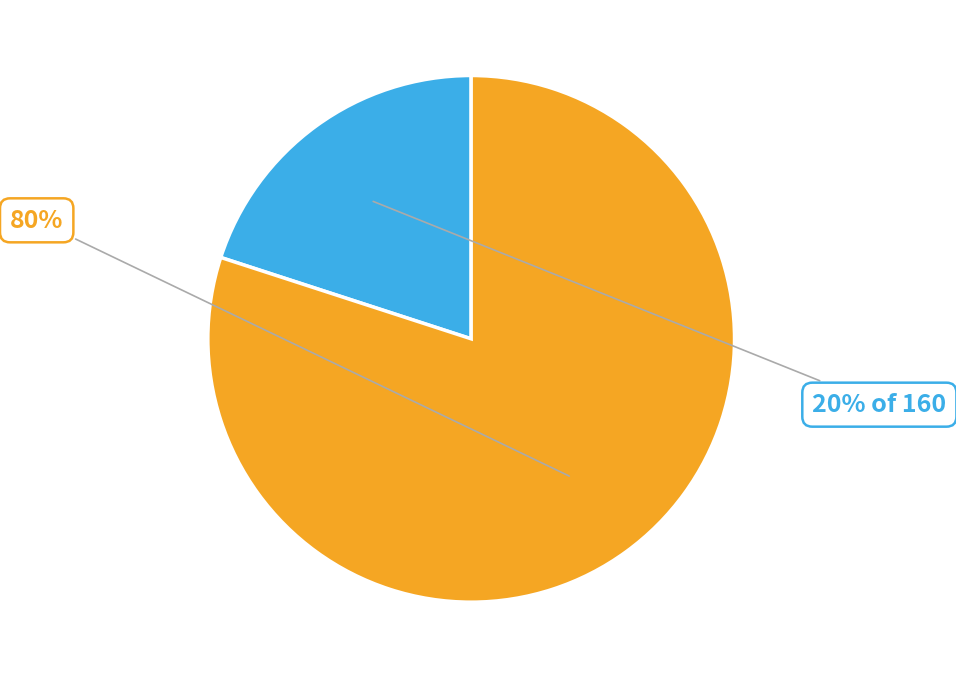

To the nearest percent, what is the difference between the largest and smallest slice percentages?

60%